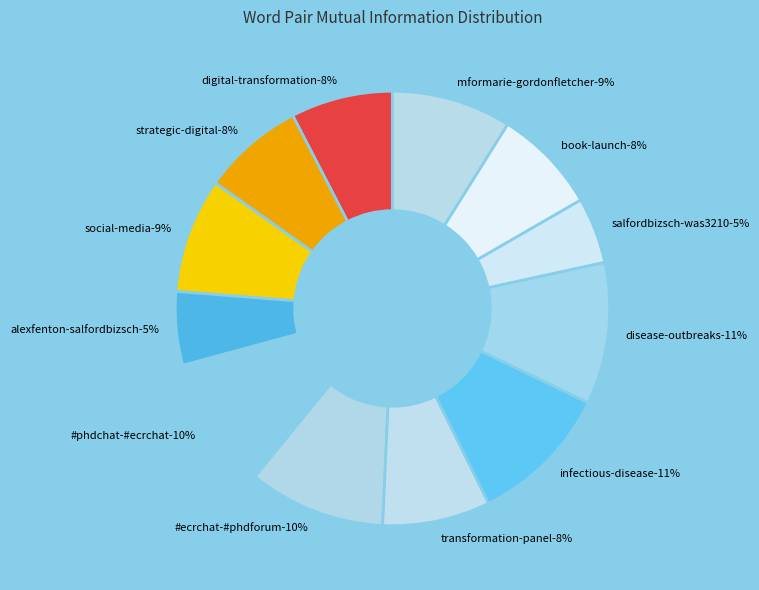

The alexfenton-salfordbizsch slice represents 16% of the pie. True or false?

False